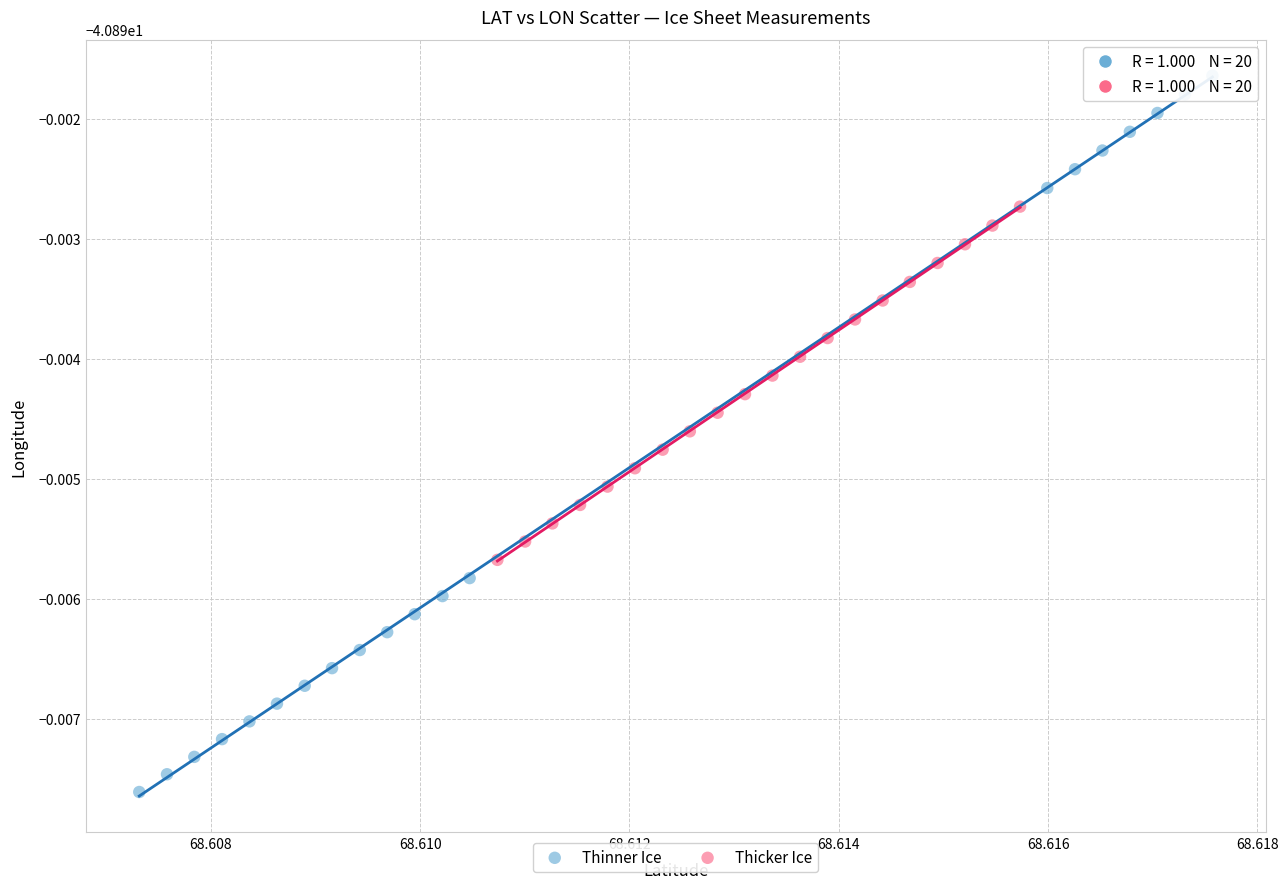

Which series reaches the maximum Y coordinate?

Thinner Ice